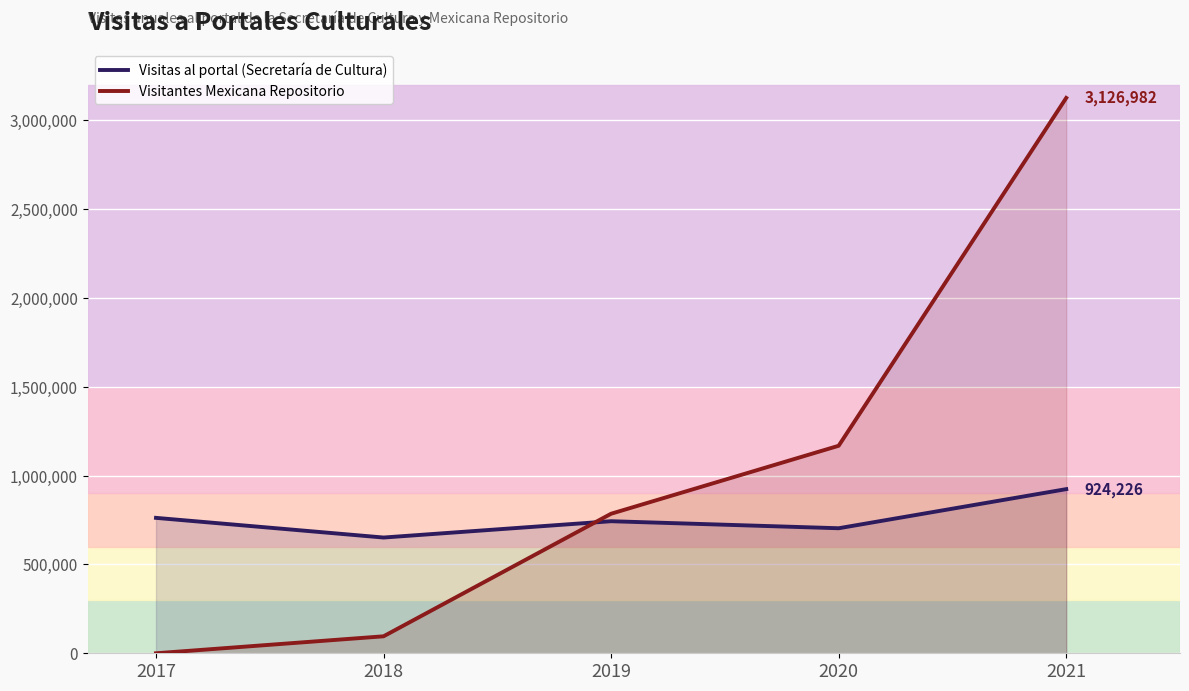

What are all the series names shown in the legend?

Visitas al portal (Secretaría de Cultura), Visitantes Mexicana Repositorio